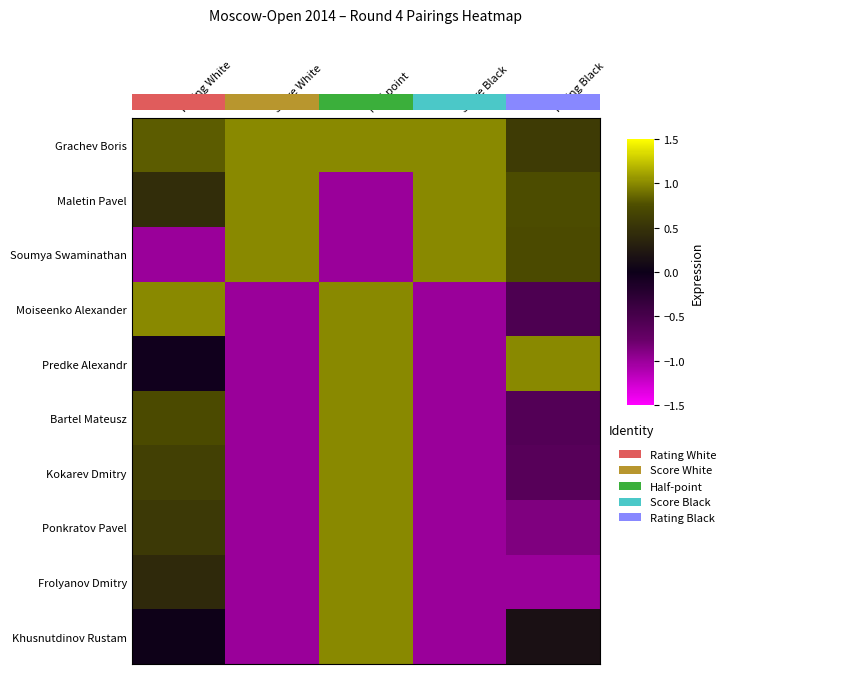

What is the sum of all Bartel Mateusz values?

-0.9